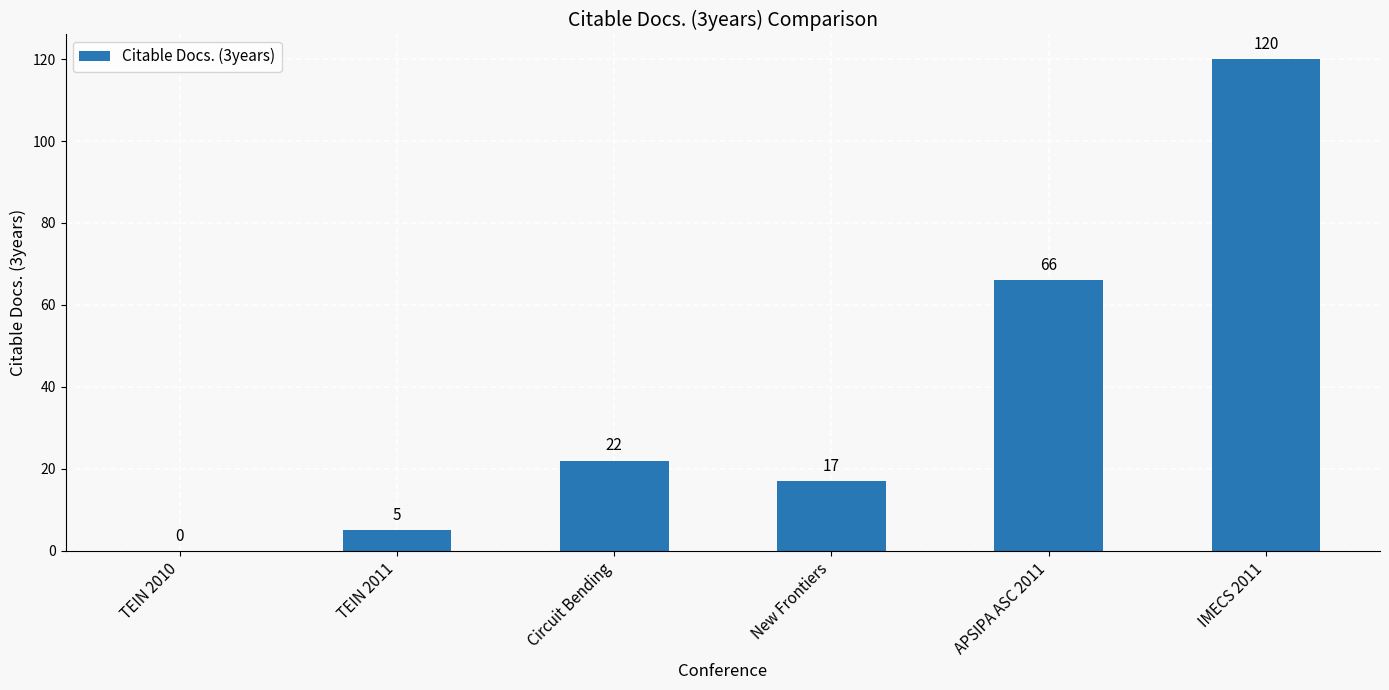

At which category does the chart reach its peak across all series?

IMECS 2011